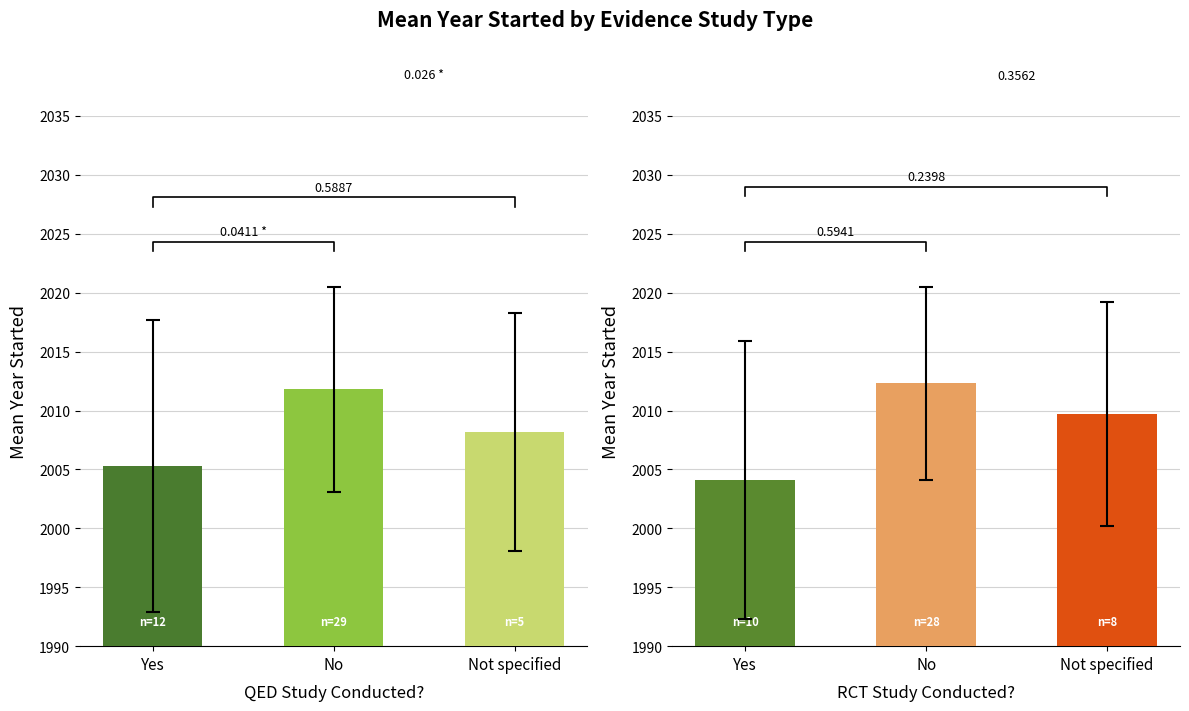

What is the difference between the maximum and minimum values in the QED Groups series?

6.5